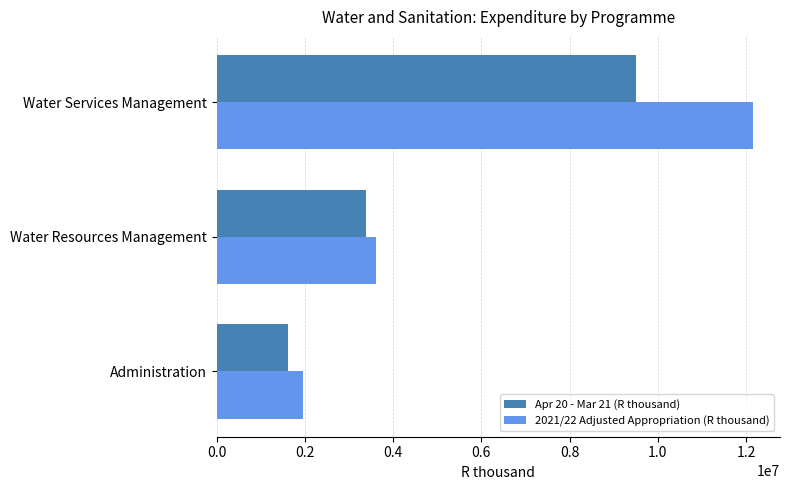

Rank the series at Water Services Management from highest to lowest value.

2021/22 Adjusted Appropriation (R thousand), Apr 20 - Mar 21 (R thousand)